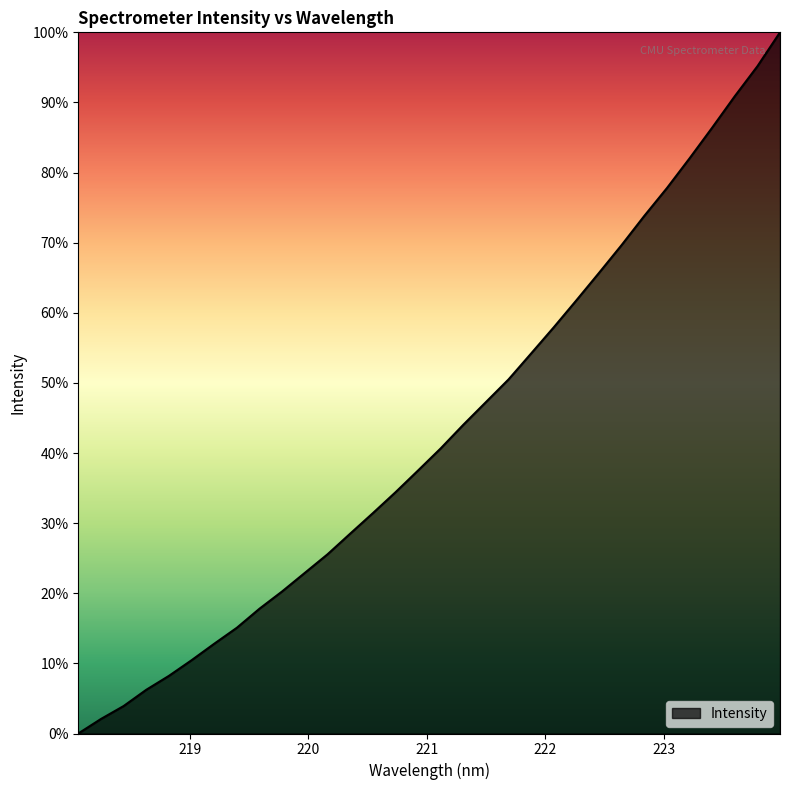

What is the difference between the maximum and minimum values?

100.0